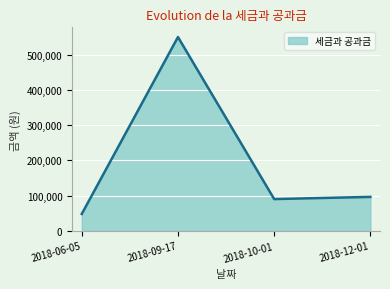

Between 2018-06-05 and 2018-12-01, which is larger?

2018-12-01